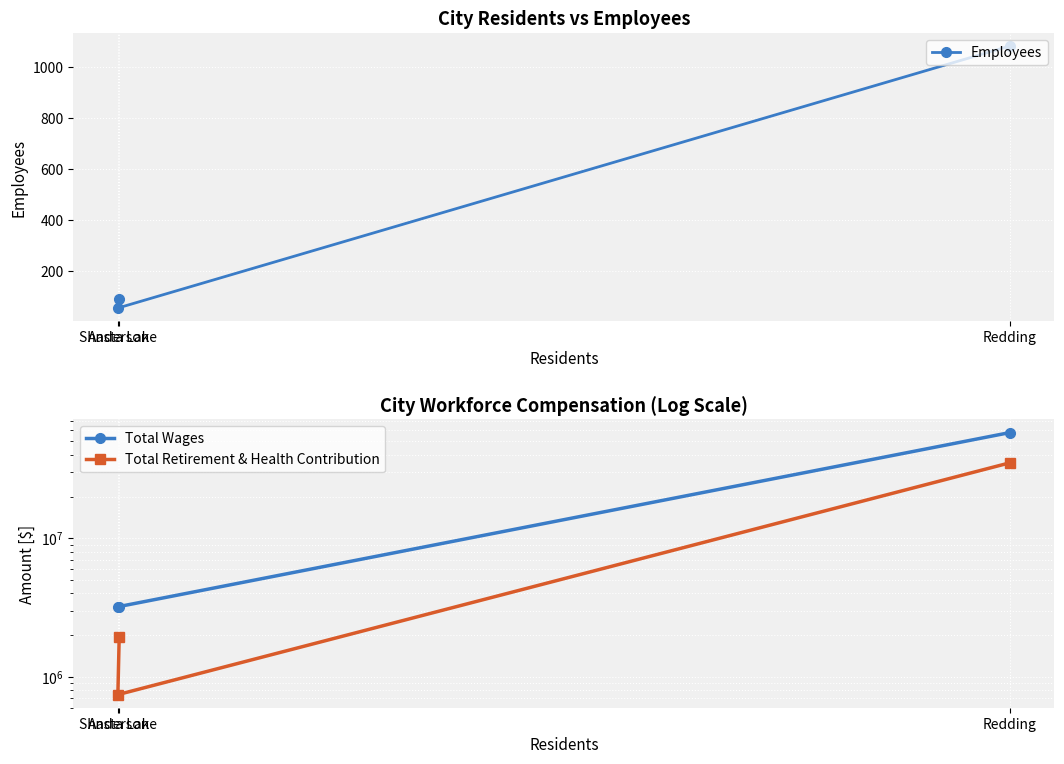

Which series changed the most between Redding and Shasta Lake?

Total Wages